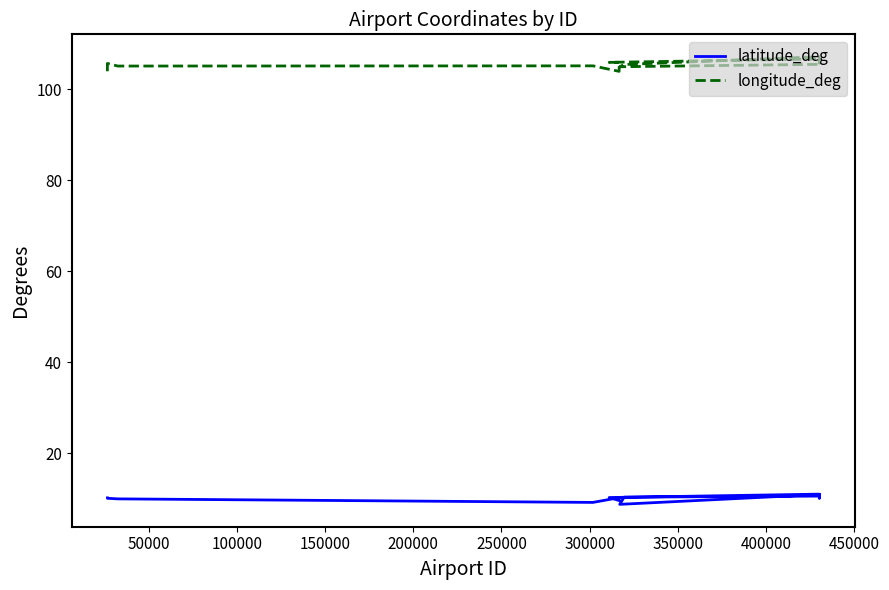

How many data points in latitude_deg are above 10?

9